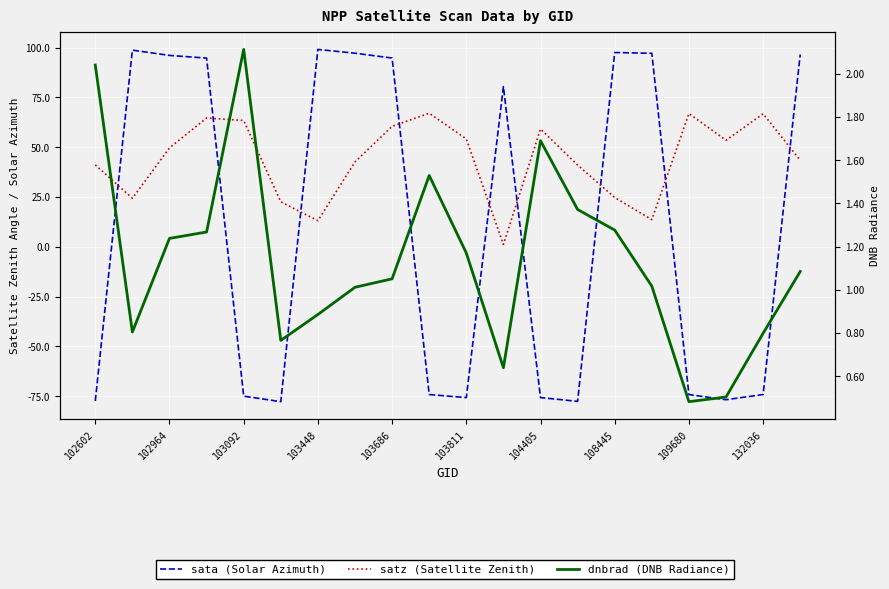

How many intersections are there between satz (Satellite Zenith) and sata (Solar Azimuth)?

9